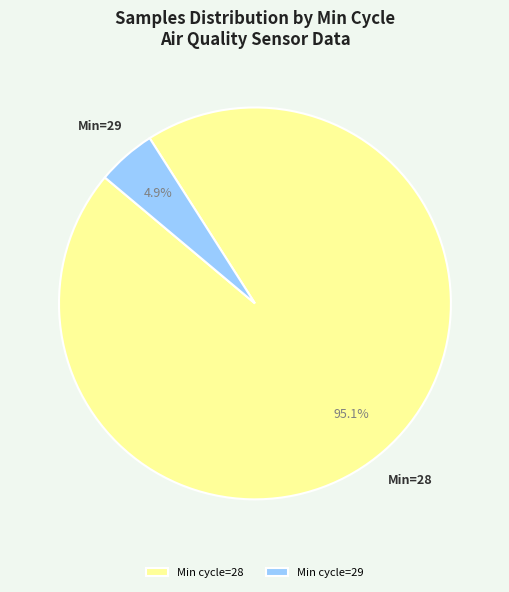

Count the number of slices in the pie.

2